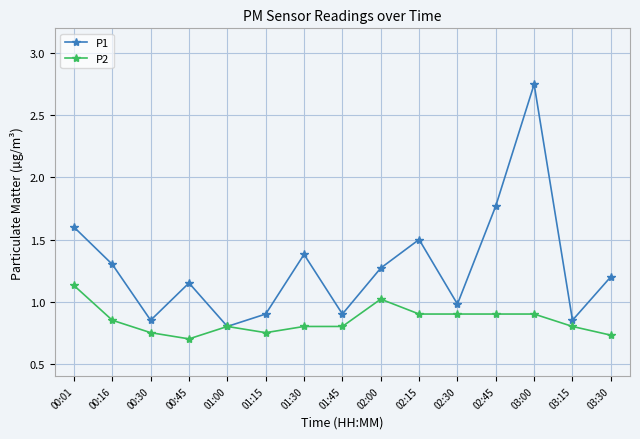

Which series has the largest range (max minus min)?

P1